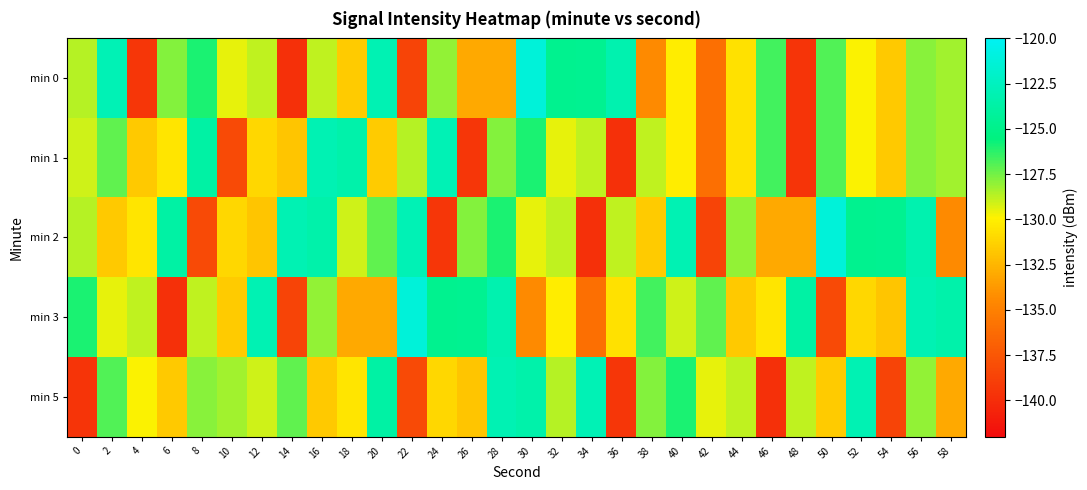

Rank the series by their maximum value, from highest to lowest.

min 0, min 2, min 3, min 1, min 5